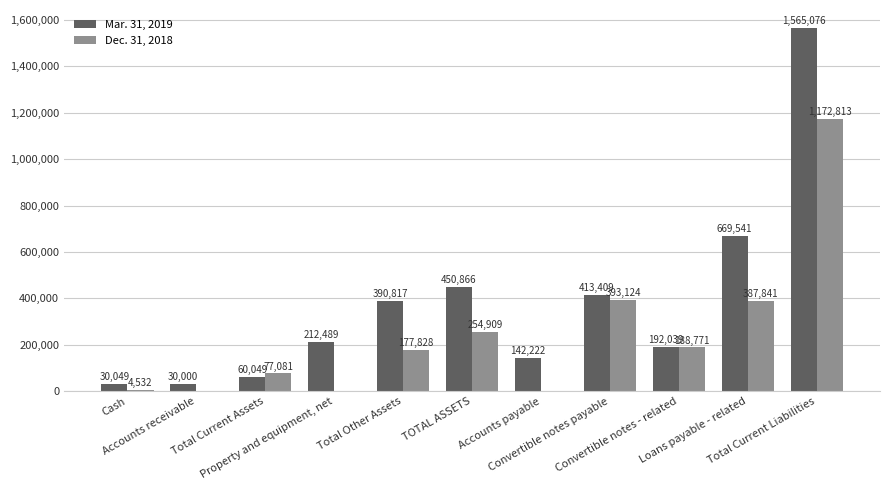

What is the sum of all Mar. 31, 2019 values?

4156557